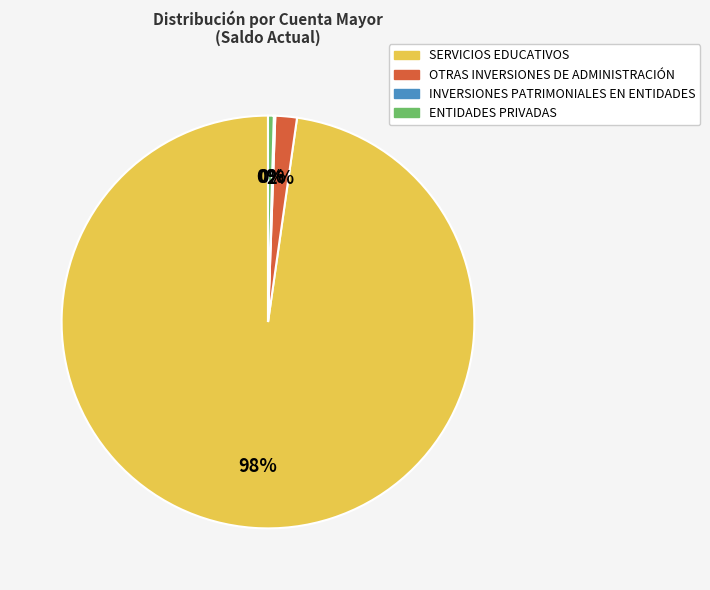

Is there any slice that represents more than half of the pie?

Yes